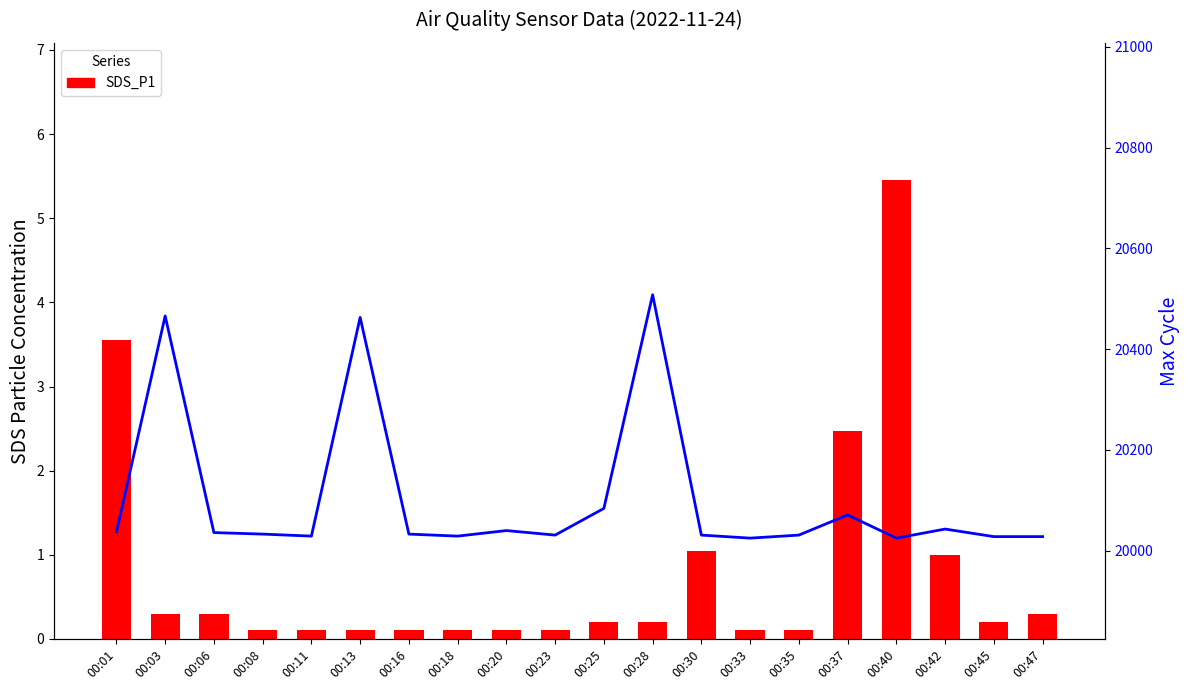

Reading left to right, what are all the values shown in this chart?

SDS_P1: 3.5	0.3	0.3	0.1	0.1	0.1	0.1	0.1	0.1	0.1	0.2	0.2	1.1	0.1	0.1	2.5	5.5	1.0	0.2	0.3
Max_cycle: 20037.0	20466.0	20036.0	20033.0	20029.0	20463.0	20033.0	20029.0	20040.0	20031.0	20084.0	20508.0	20031.0	20025.0	20031.0	20071.0	20025.0	20043.0	20028.0	20028.0